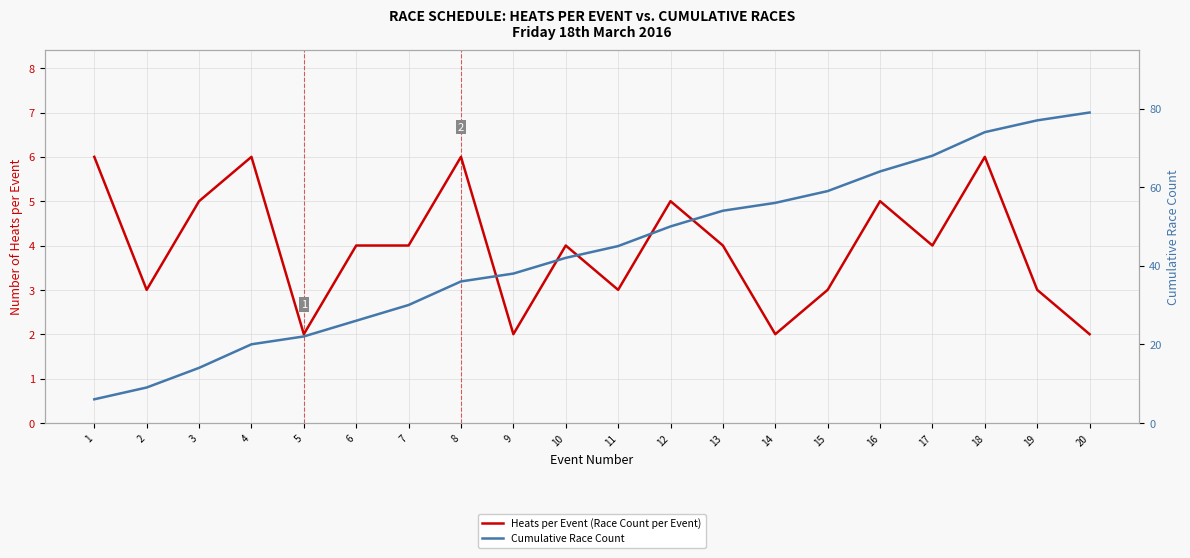

The value of Heats per Event (Race Count per Event) at 15 is 5. True or false?

False